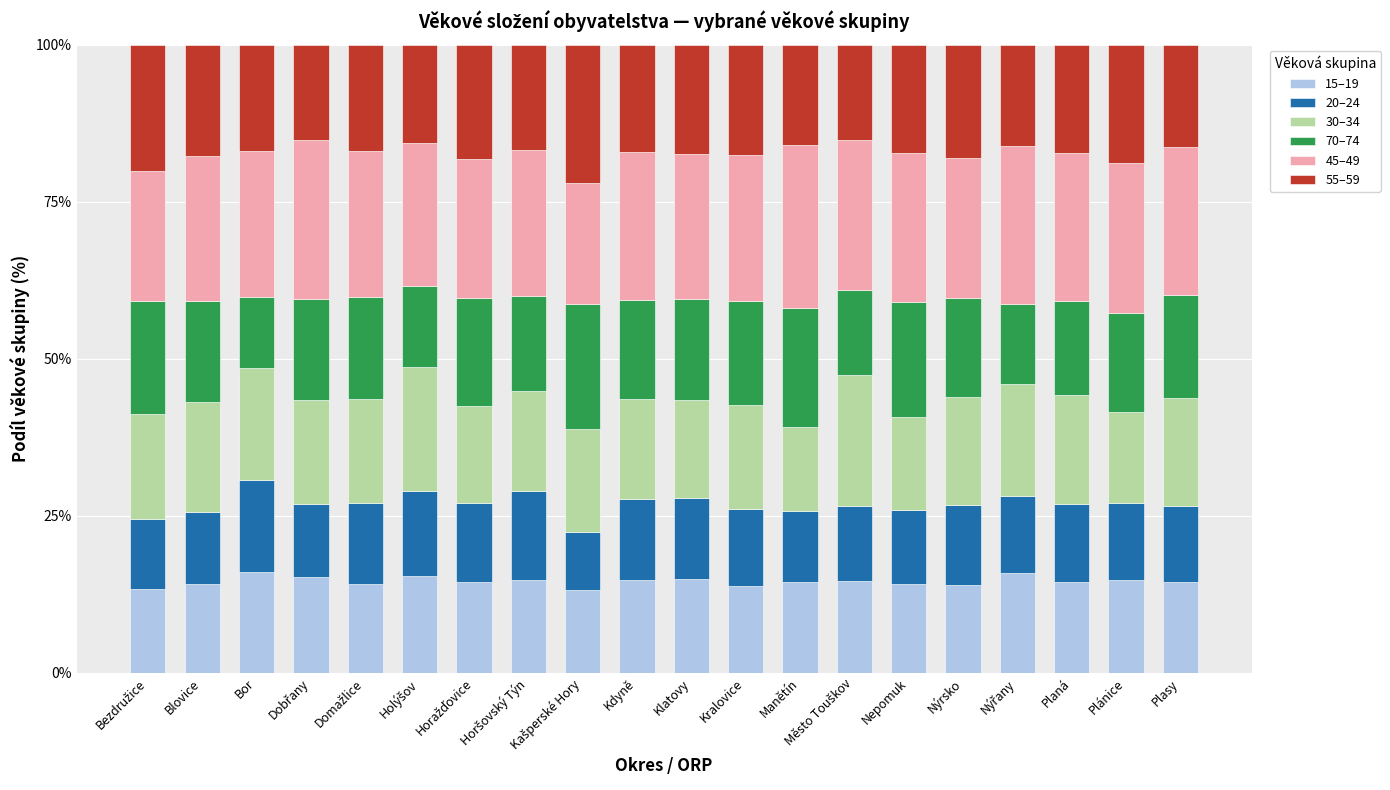

What is the total value across all series at Plasy?

100.0